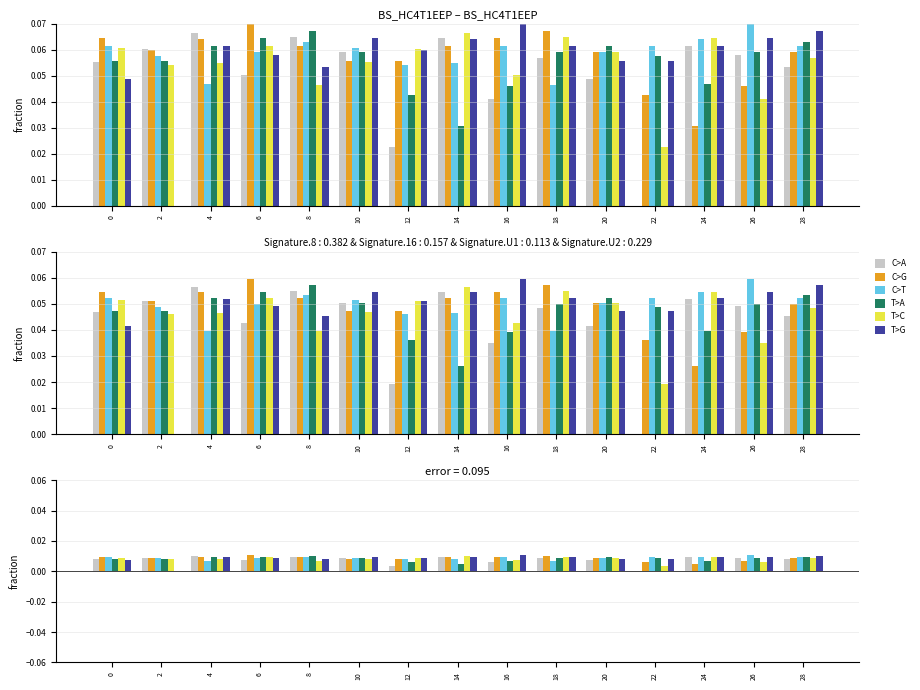

Rank the series by their maximum value, from lowest to highest.

C>A, T>C, T>A, C>G, C>T, T>G